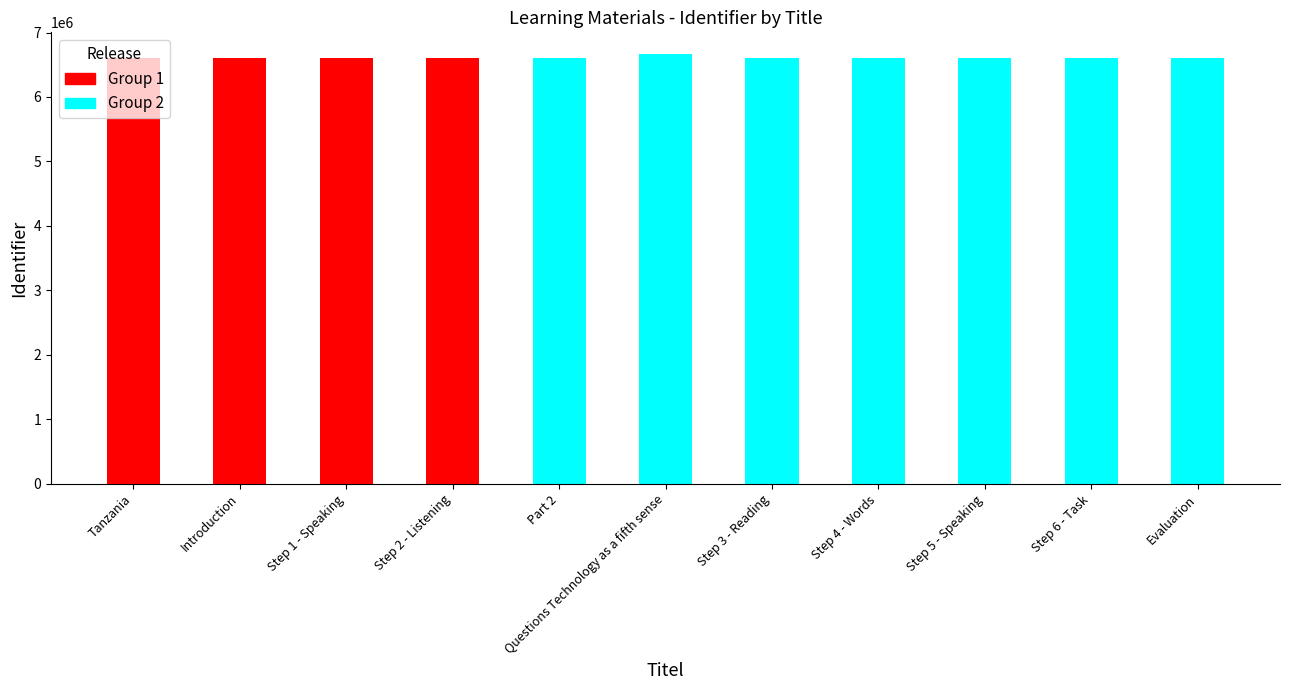

List the labels in order of value, smallest first.

Tanzania, Introduction, Step 1 - Speaking, Step 2 - Listening, Part 2, Step 3 - Reading, Step 4 - Words, Step 5 - Speaking, Step 6 - Task, Evaluation, Questions Technology as a fifth sense